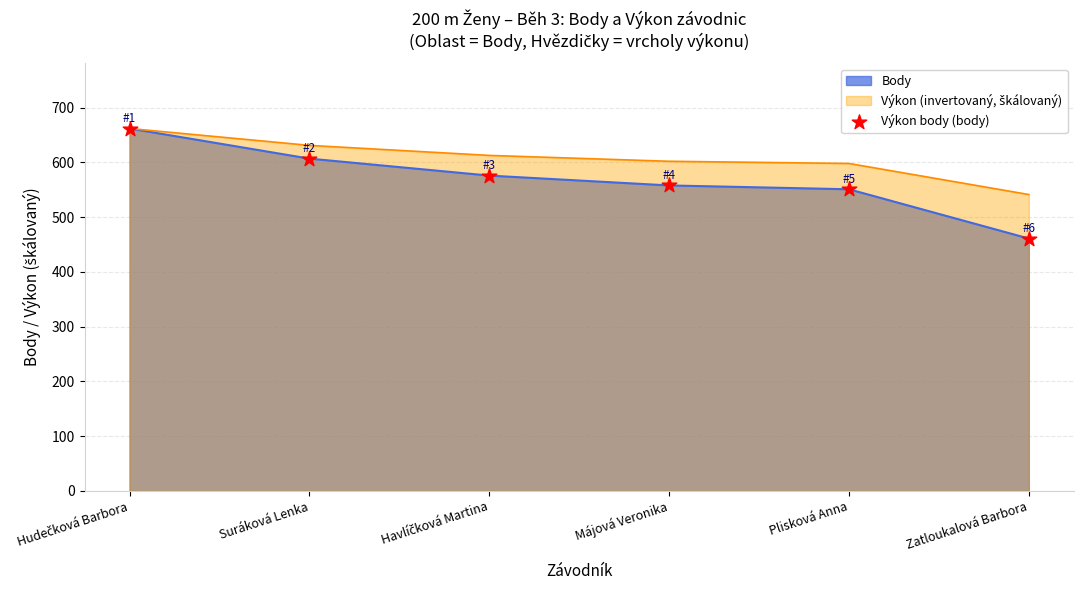

Approximately how many times larger is the value at Hudečková Barbora compared to Zatloukalová Barbora?

1.4